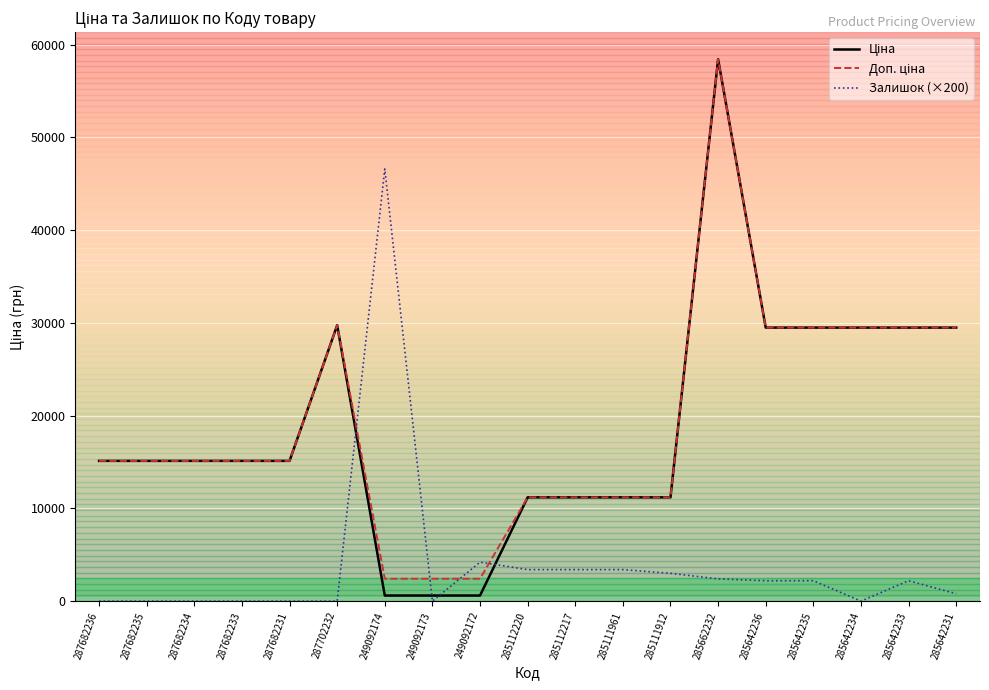

Which label corresponds to the largest value in the chart?

285662232